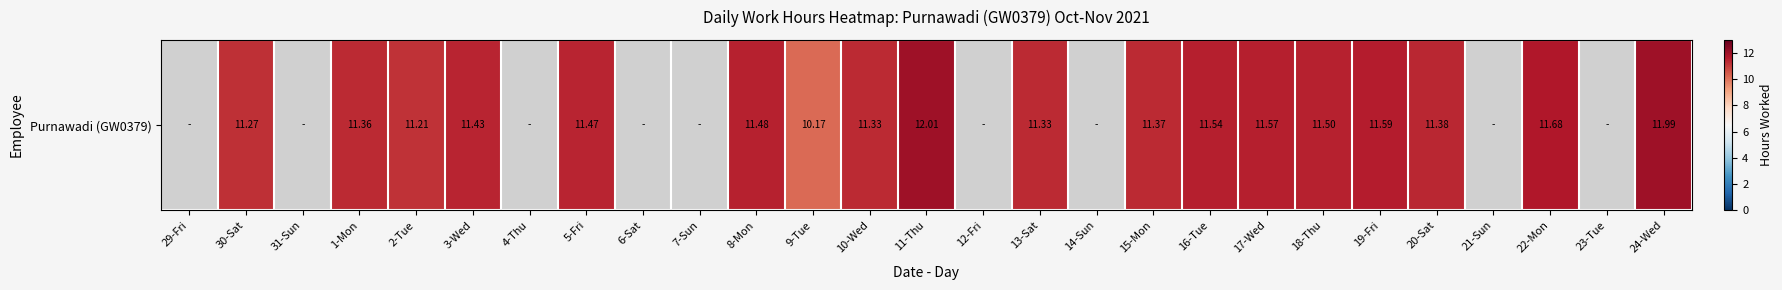

Rank the categories by value from lowest to highest.

29-Fri, 31-Sun, 4-Thu, 6-Sat, 7-Sun, 12-Fri, 14-Sun, 21-Sun, 23-Tue, 9-Tue, 2-Tue, 30-Sat, 10-Wed, 13-Sat, 1-Mon, 15-Mon, 20-Sat, 3-Wed, 5-Fri, 8-Mon, 18-Thu, 16-Tue, 17-Wed, 19-Fri, 22-Mon, 24-Wed, 11-Thu